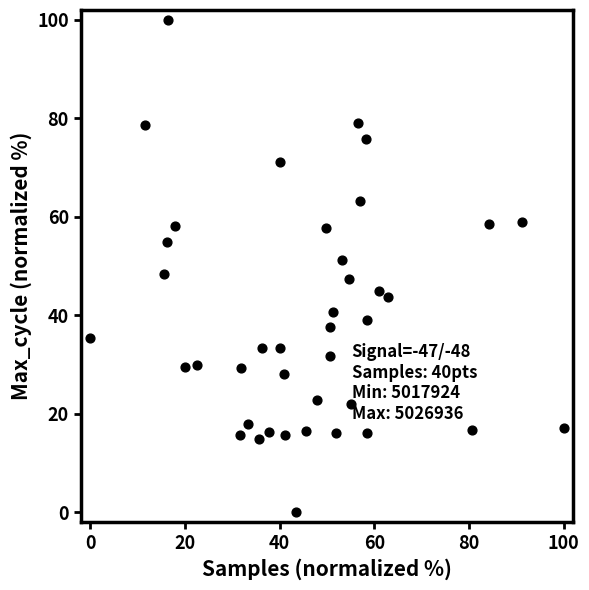

What is the range of X values (max minus min)?

100.0